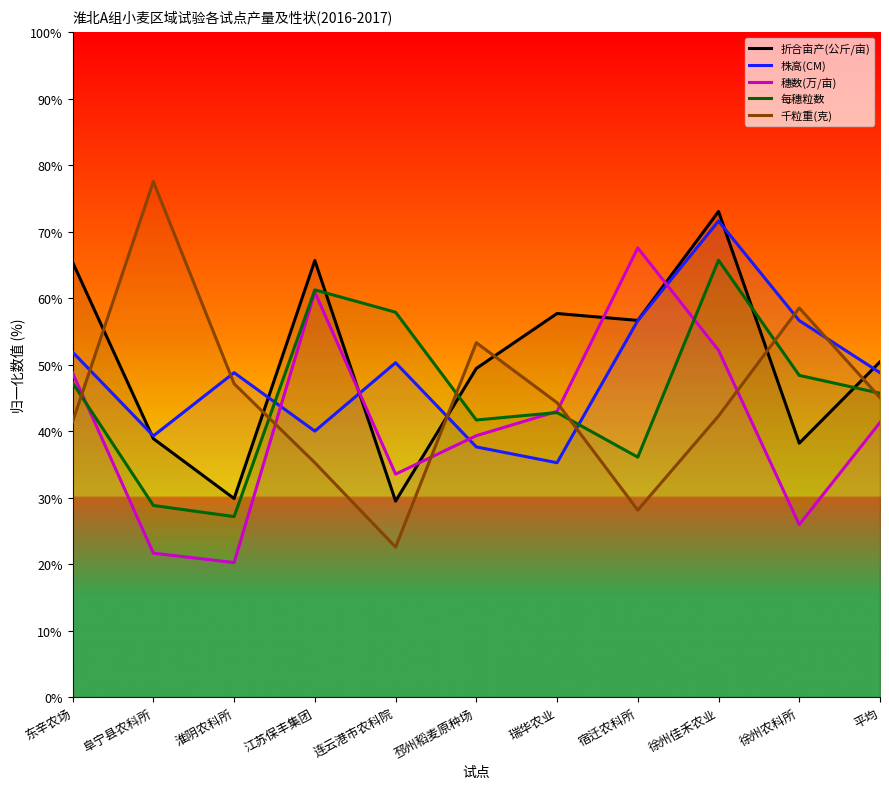

What is the sum of all 株高(CM) values?

536.7